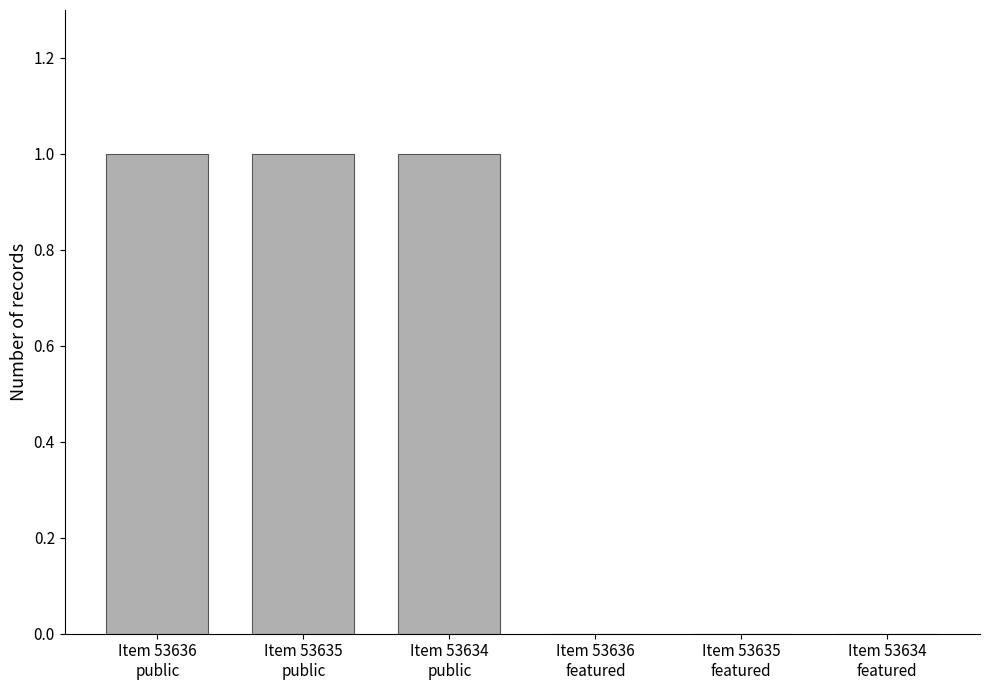

Count the number of data series in this chart.

1